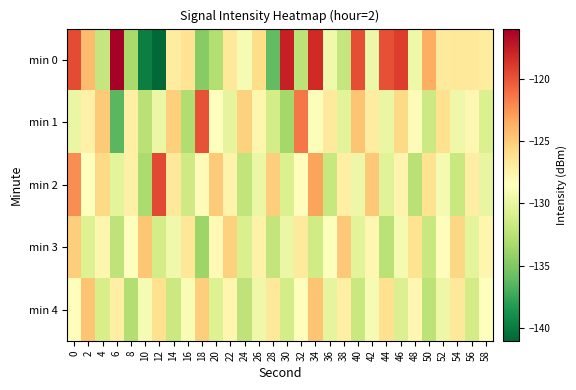

What is the maximum value shown in the chart?

-116.1